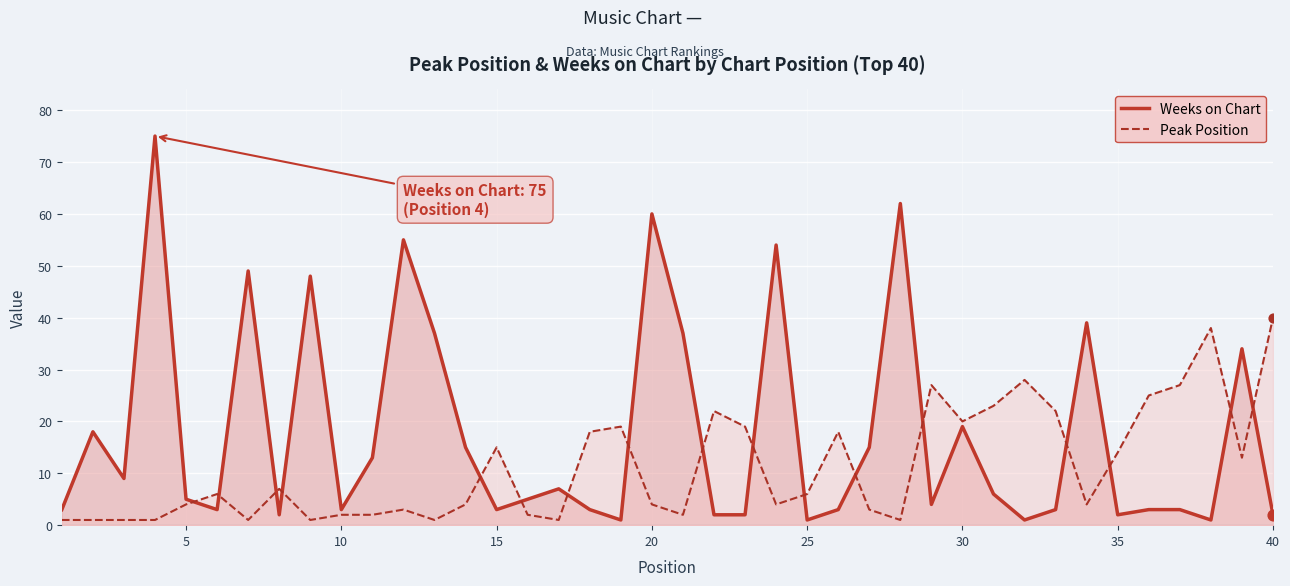

Which series contains the lowest Y value?

Weeks on Chart